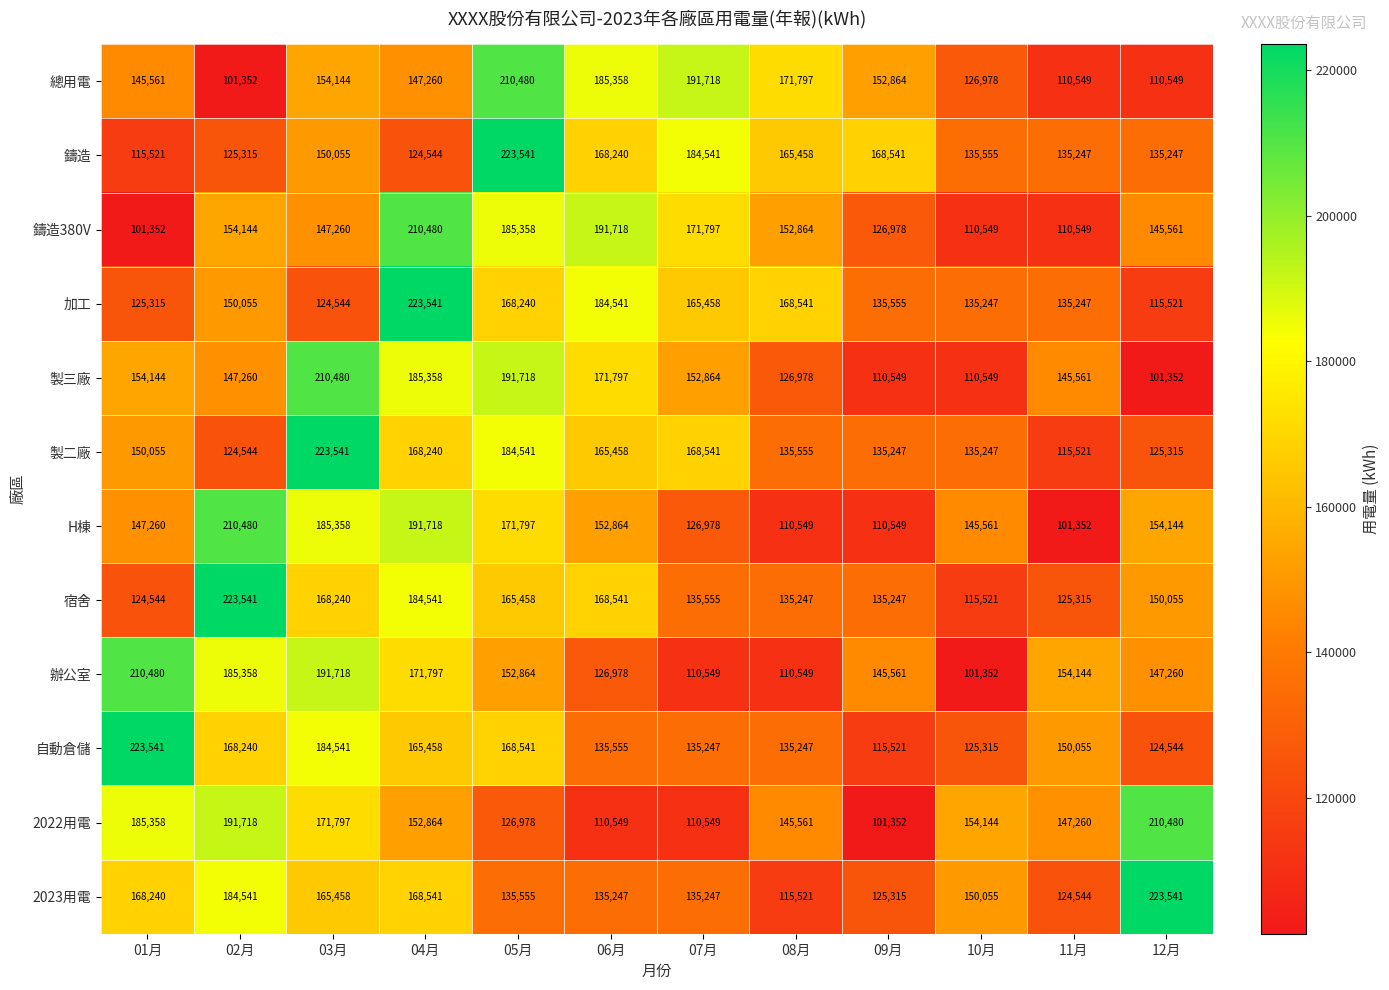

Where does the 自動倉儲 series first go above 150055?

01月